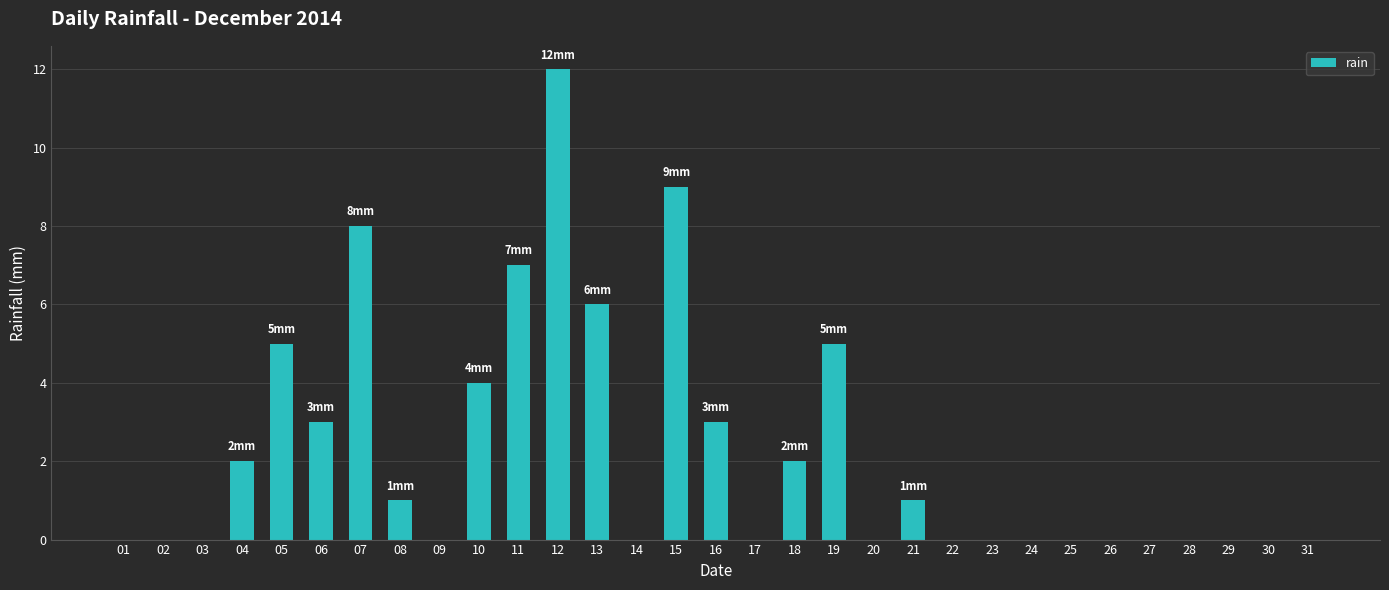

What is the sum of all values?

68